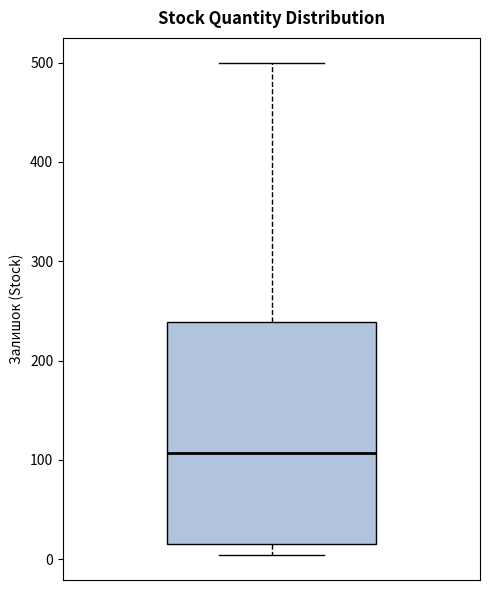

Transcribe this box plot: give where the median line is, the range the box spans, and where the two whiskers end, as read against the y-axis. The values are not printed on the chart, so give them approximately, as read against the axis.

median 110, box 20 to 240, whiskers 0 to 500